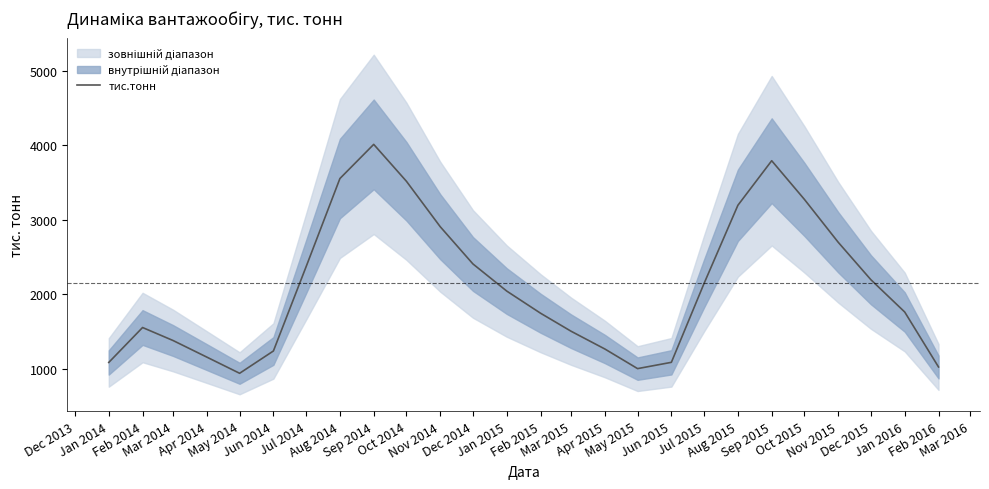

What is the highest value of the тис.тонн series?

4011.3